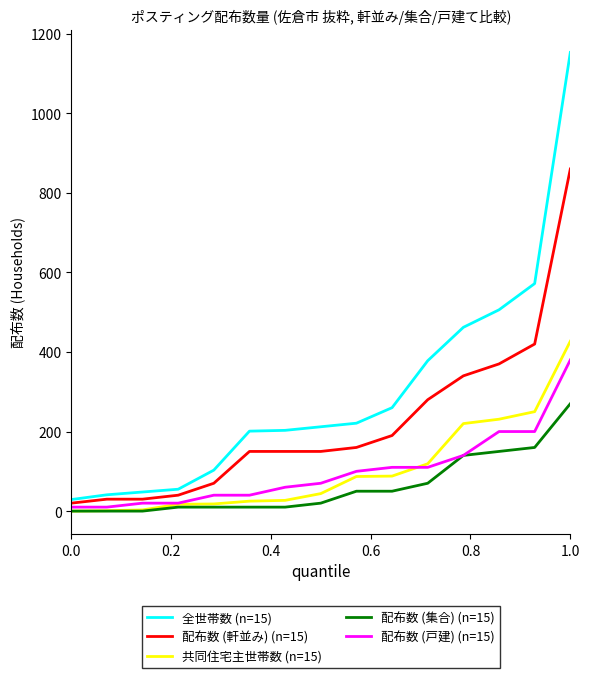

True or false: 全世帯数 (n=15) and 共同住宅主世帯数 (n=15) cross at least once.

False